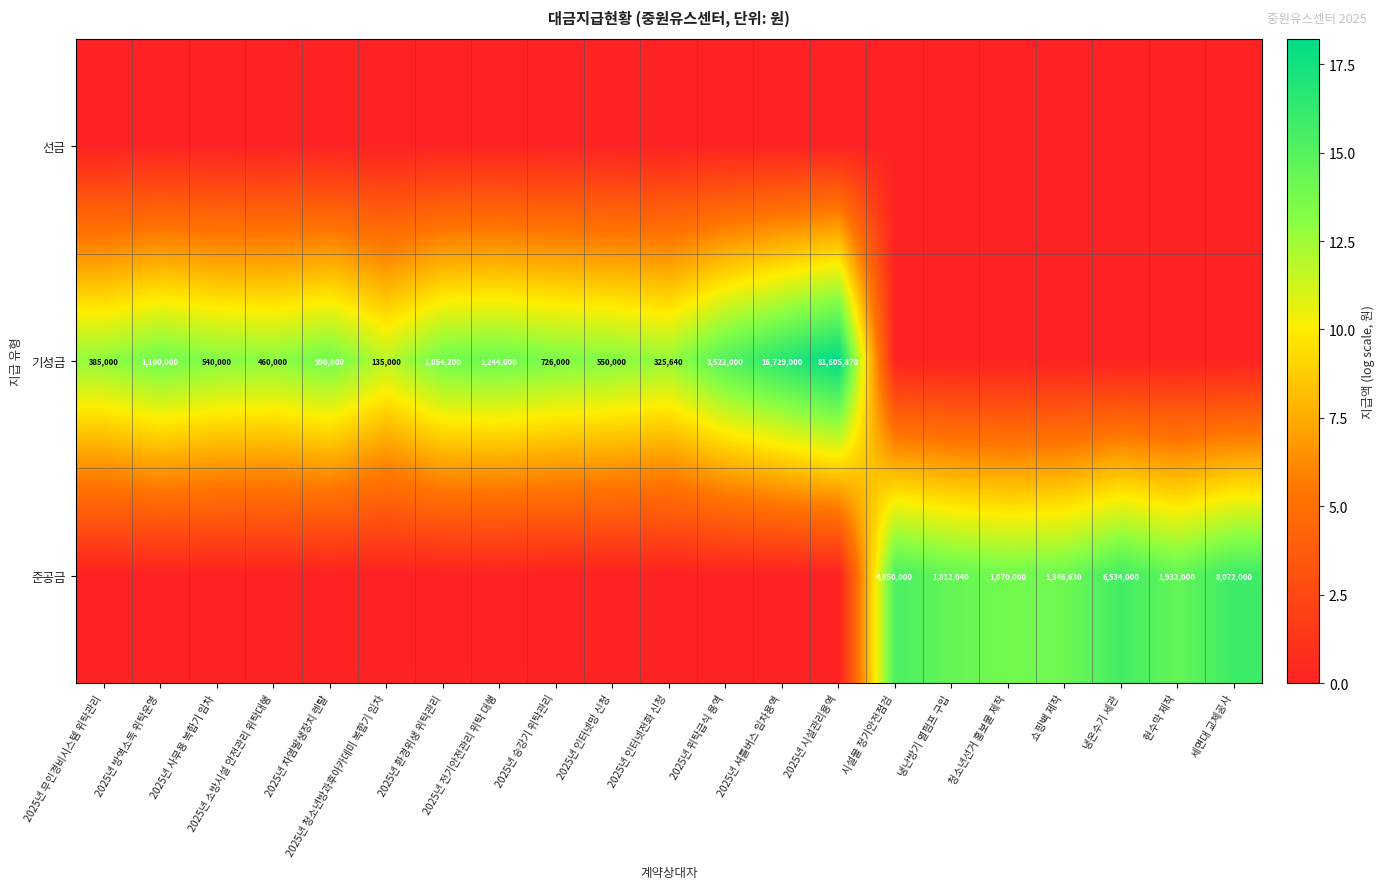

What is the spread (max minus min) of values at 2025년 소방시설 안전관리 위탁대행?

13.0